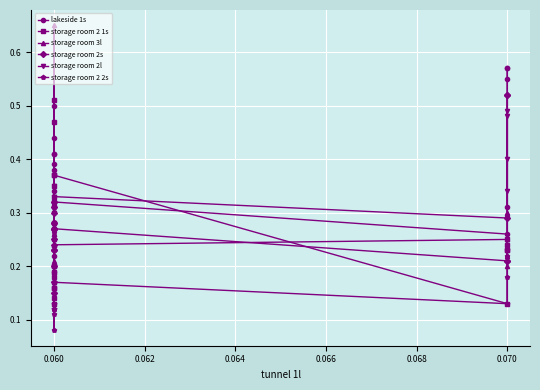

How many intersections are there between storage room 3l and storage room 2s?

4